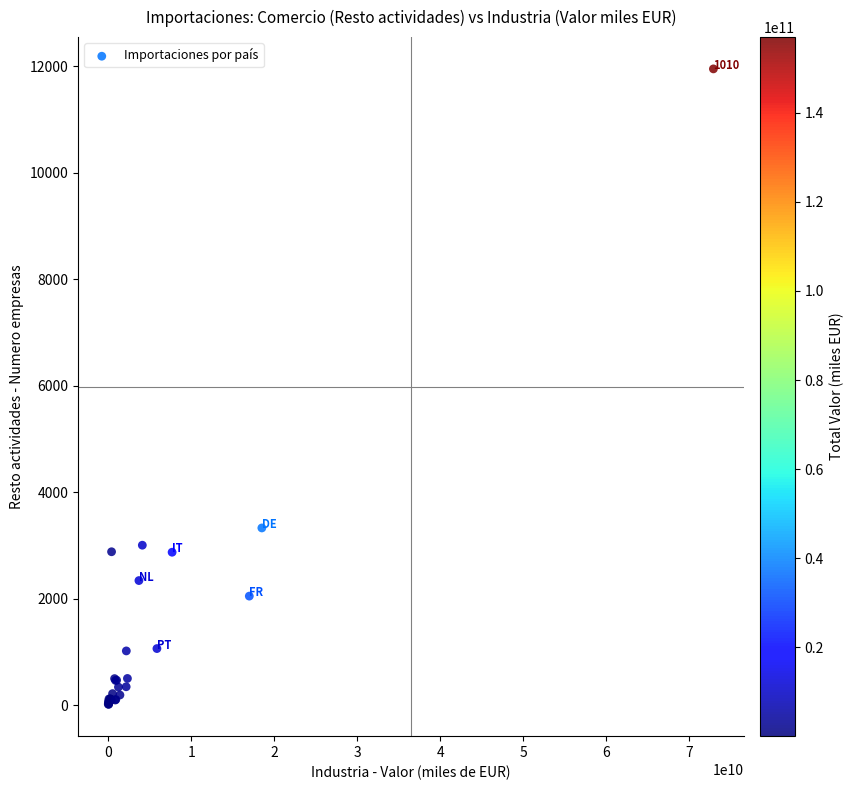

What Y value in the scatter plot is closest to 5982?

3329